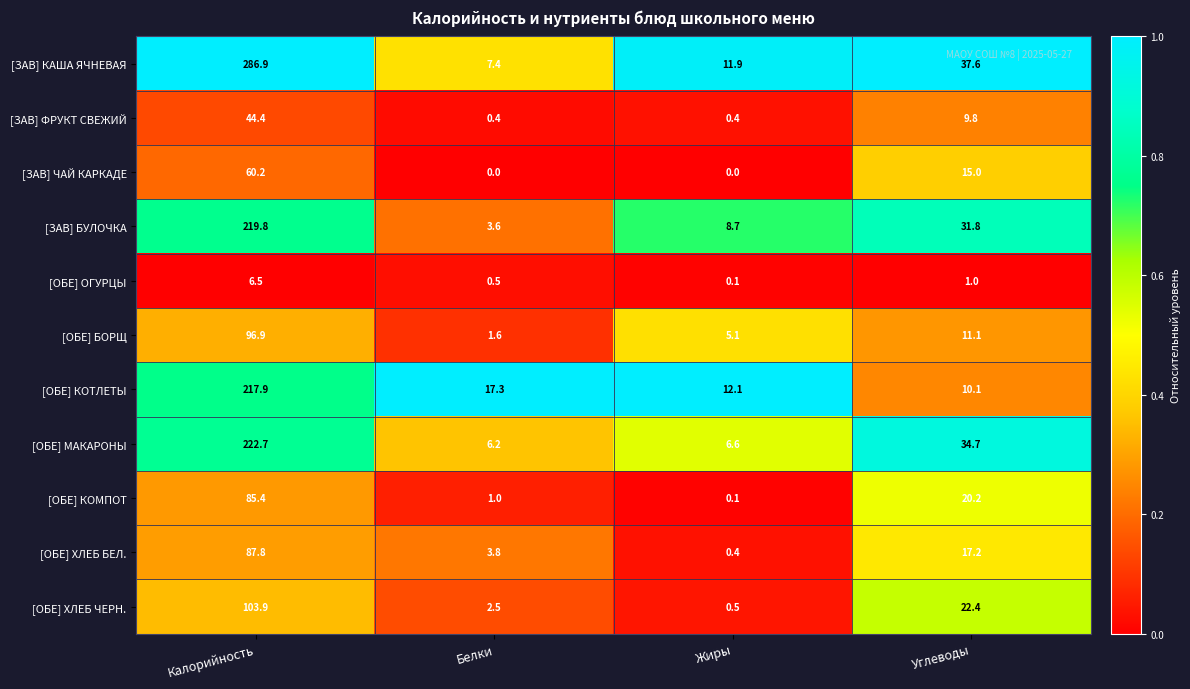

List the labels in order of [ОБЕ] ОГУРЦЫ value, largest first.

Калорийность, Углеводы, Белки, Жиры